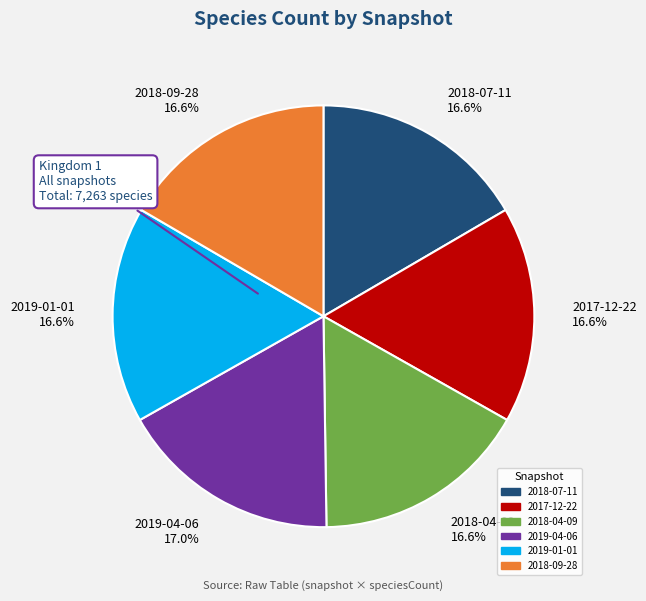

How much of the chart is everything except 2018-09-28?

83.4%